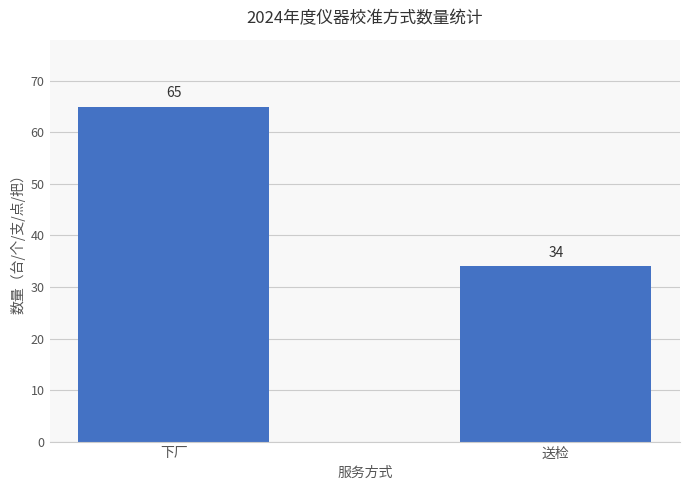

Which has a higher value, 下厂 or 送检?

下厂